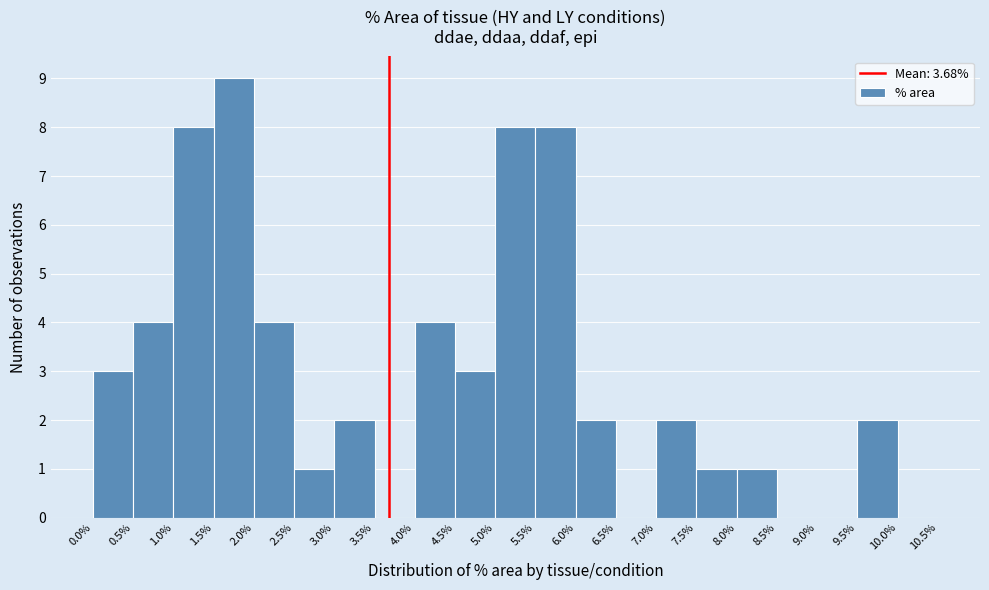

What is the height of the bar covering 1.0% to 1.5% on the x-axis? The values are not printed on the chart, so give them approximately, as read against the axis.

8